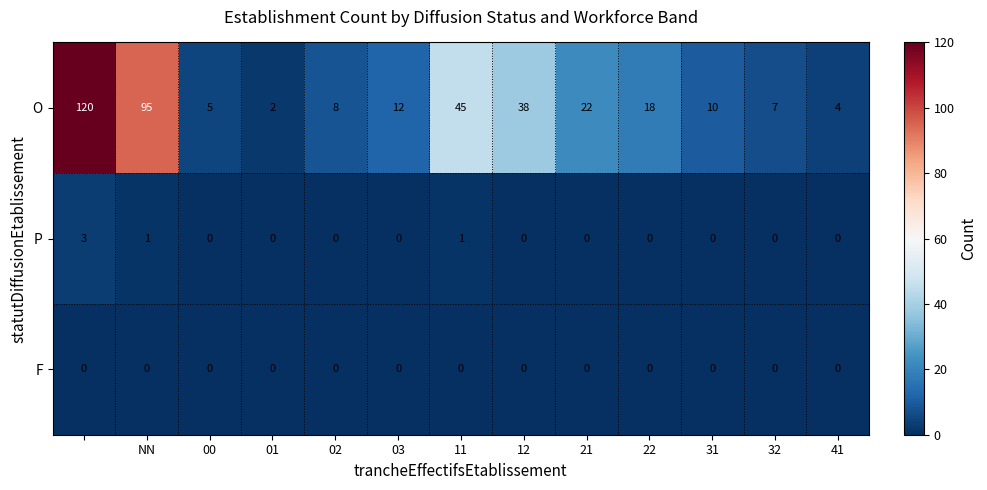

What is the greatest value displayed?

120